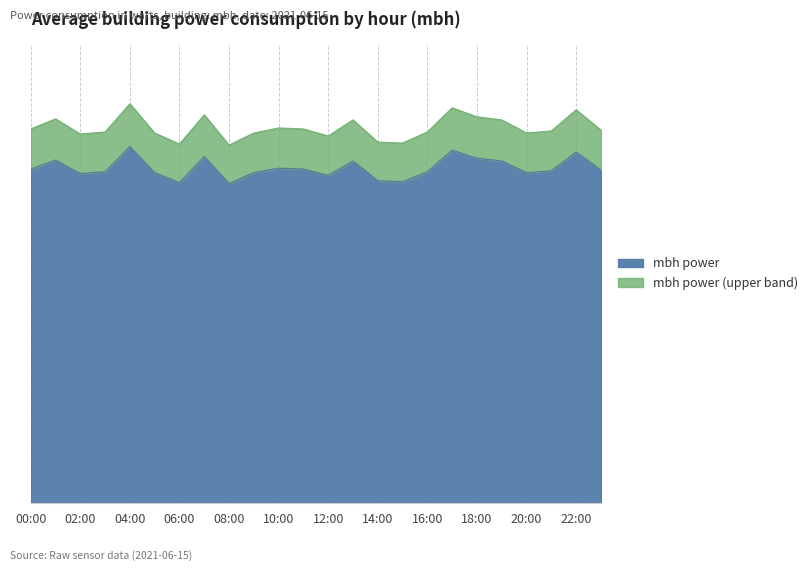

What is the difference between the values at 18:00 and 17:00?

9